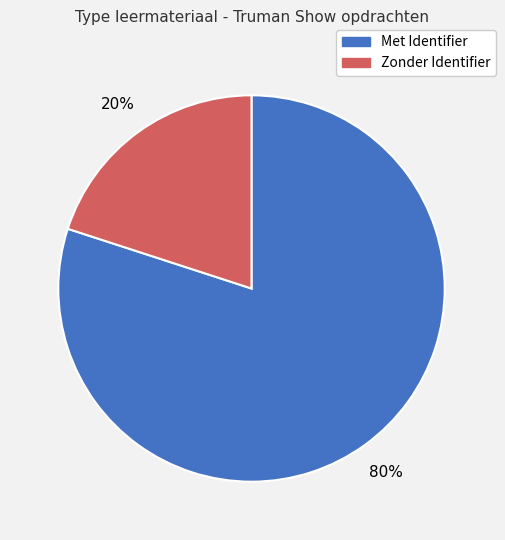

Count the number of slices in the pie.

2